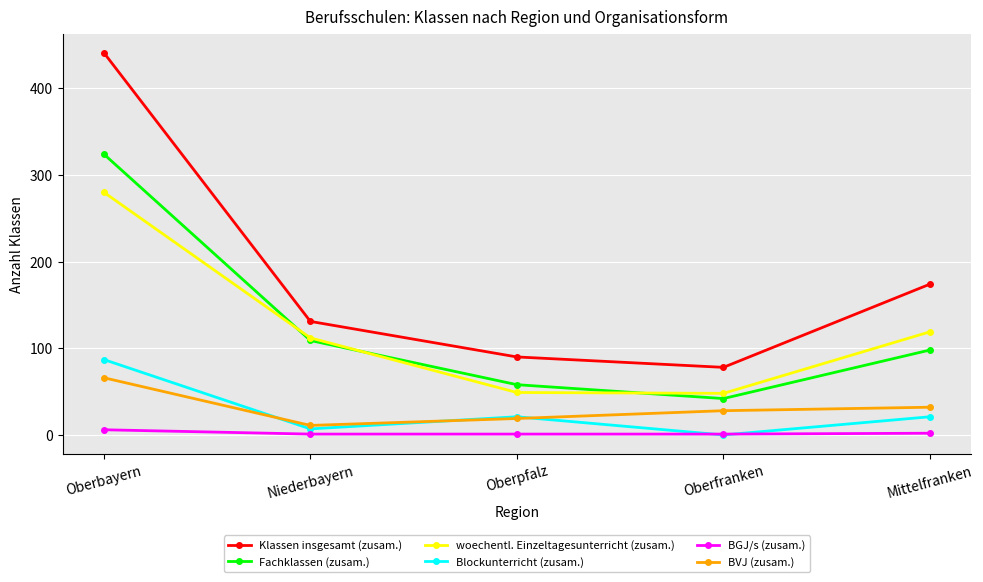

How many interior local valleys does the Fachklassen (zusam.) series have?

1